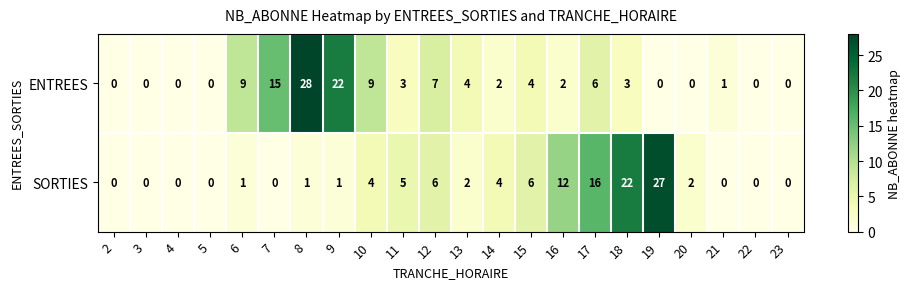

What is the difference between the highest and lowest values at 13?

2